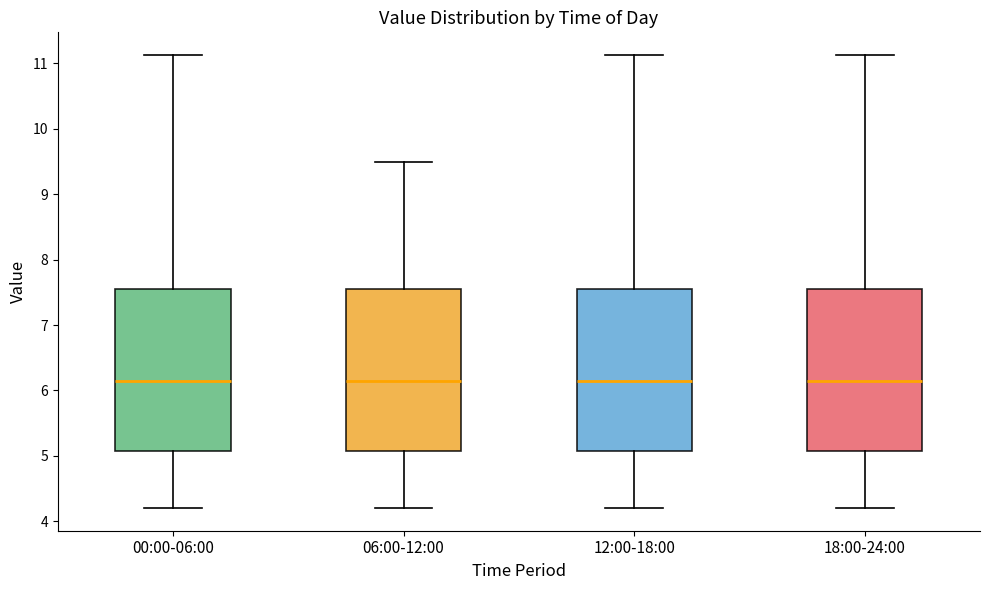

Where does the lower whisker of the box for 00:00-06:00 end on the y-axis? The values are not printed on the chart, so give them approximately, as read against the axis.

4.2